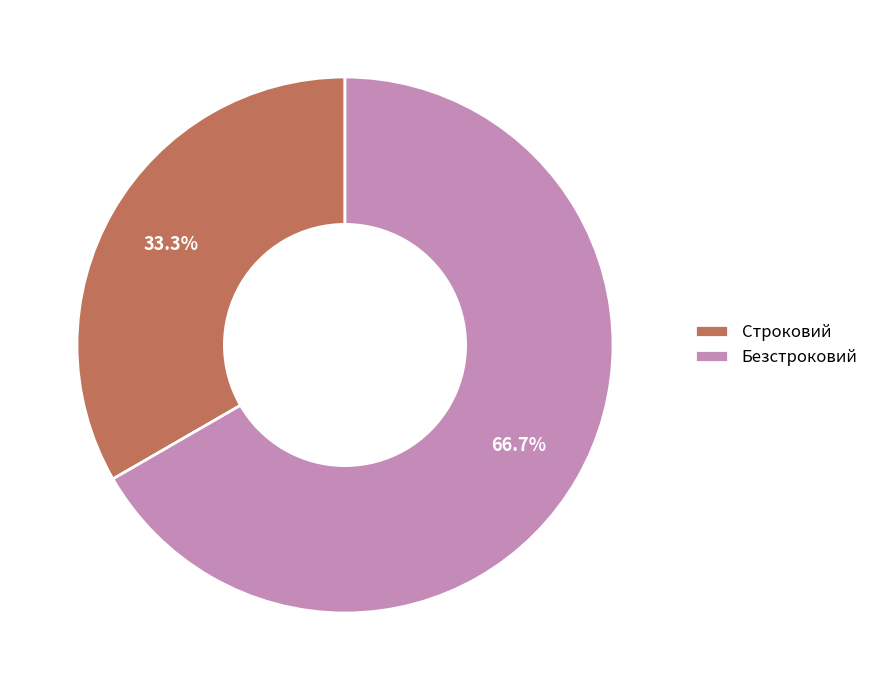

How many slices are in this pie chart?

2